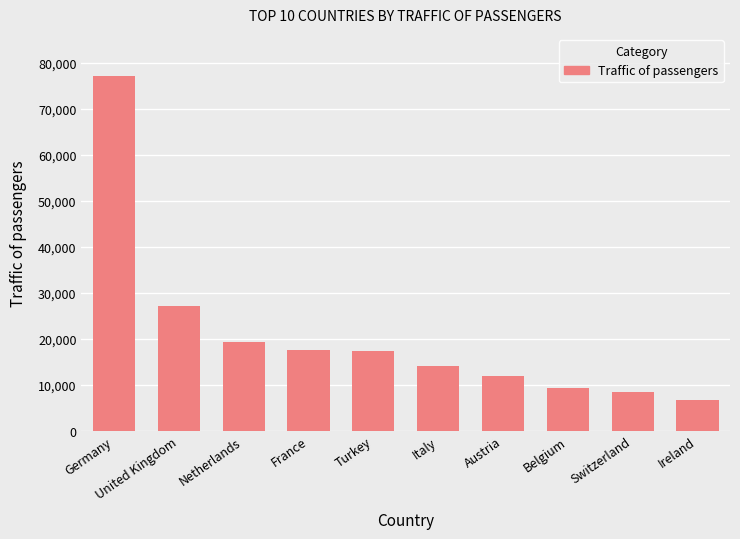

What is the average value?

20903